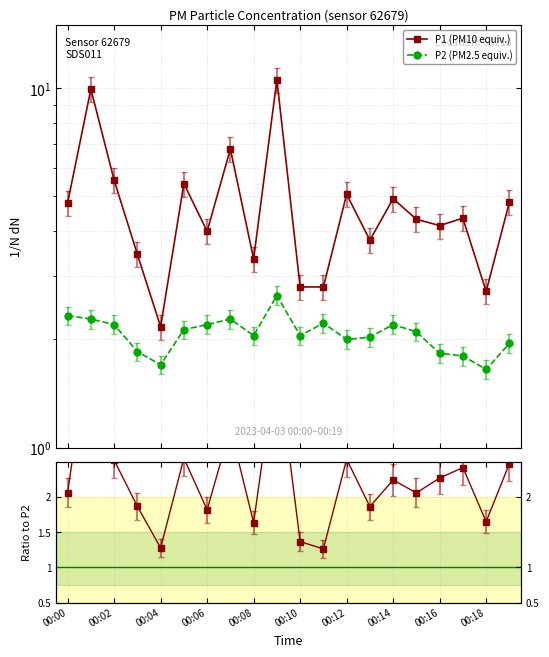

What is the value of the P1 (PM10 equiv.) point at the 9th from the left?

3.4